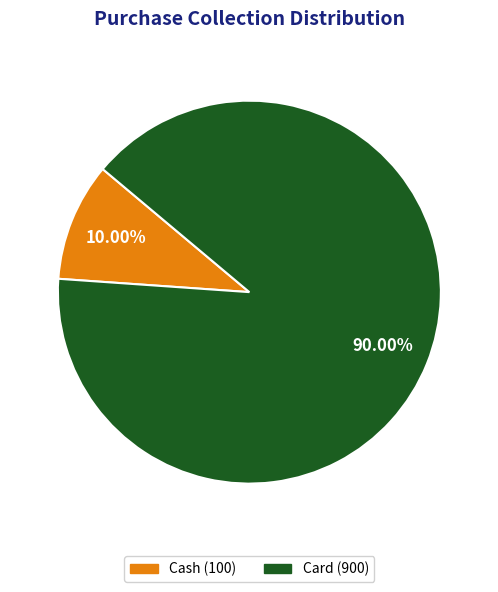

How many segments does this pie chart have?

2